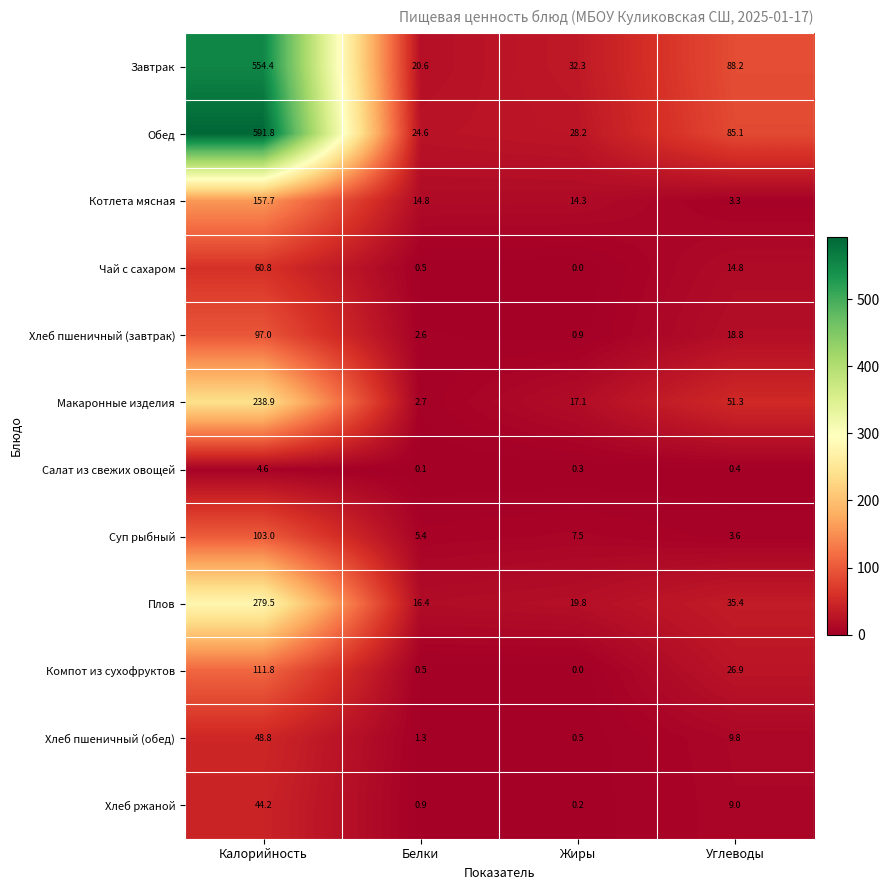

What is the greatest value displayed?

591.8